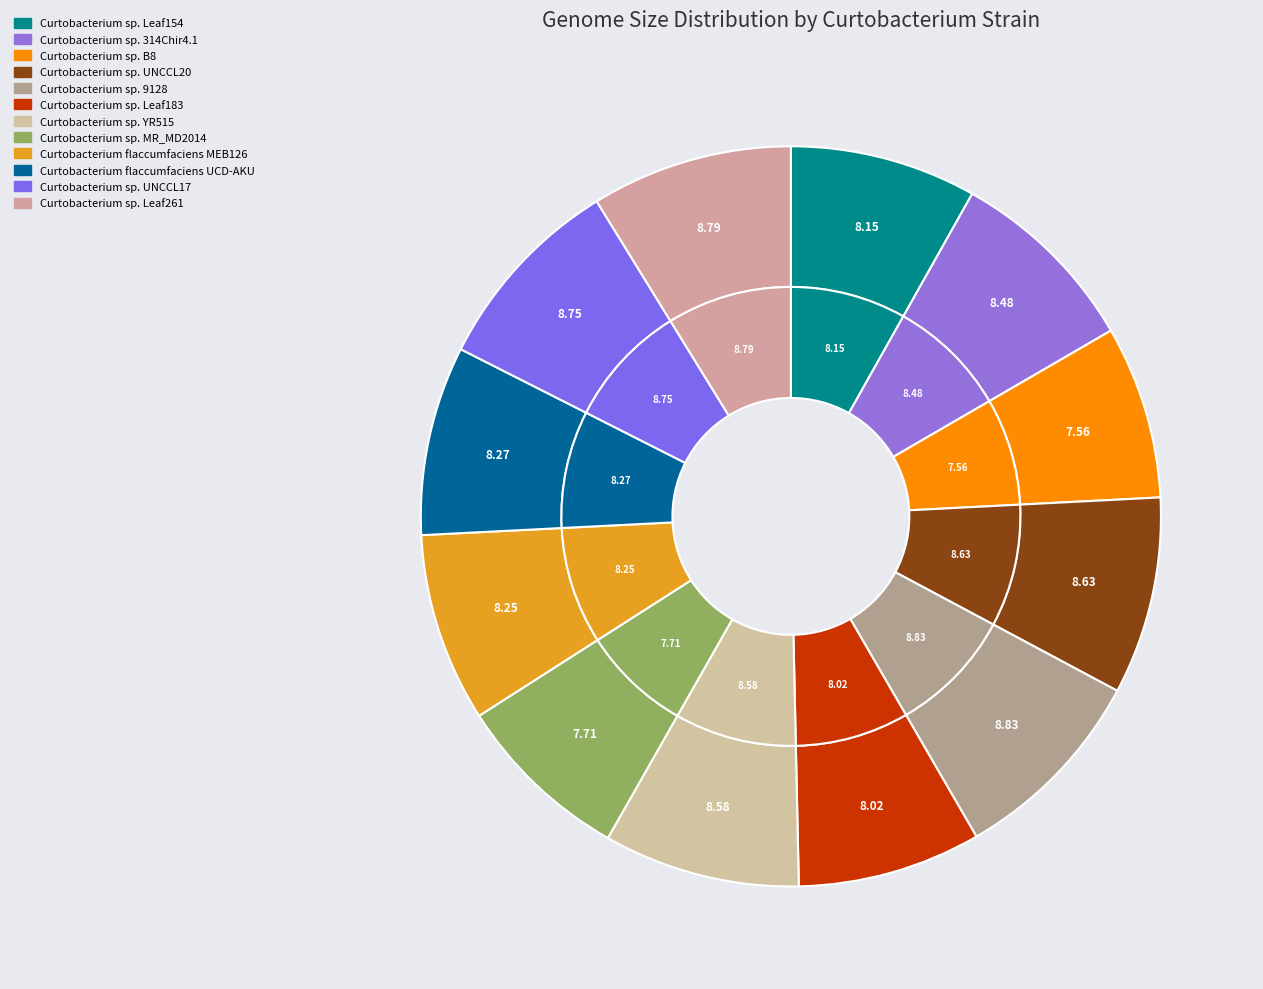

Is Curtobacterium flaccumfaciens UCD-AKU the majority of the pie?

No